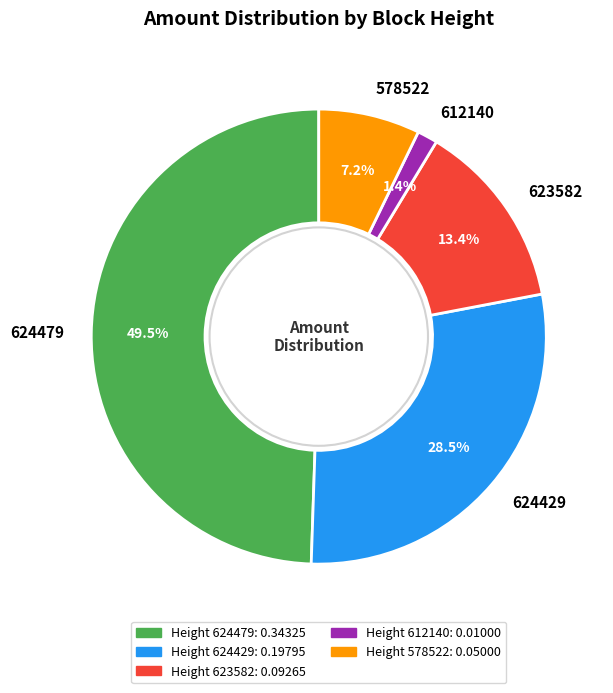

Between 624479 and 612140, which is larger?

624479